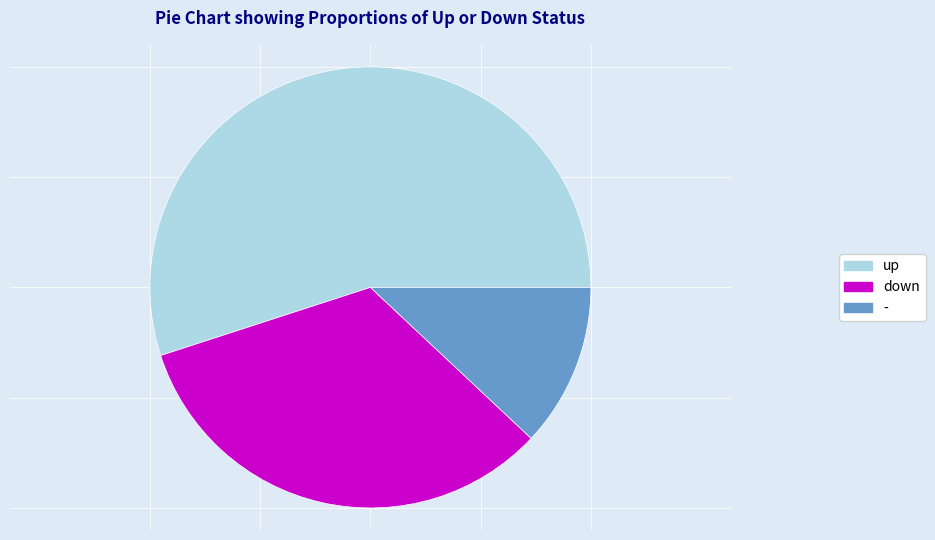

Do - and down together represent more than half of the pie?

No